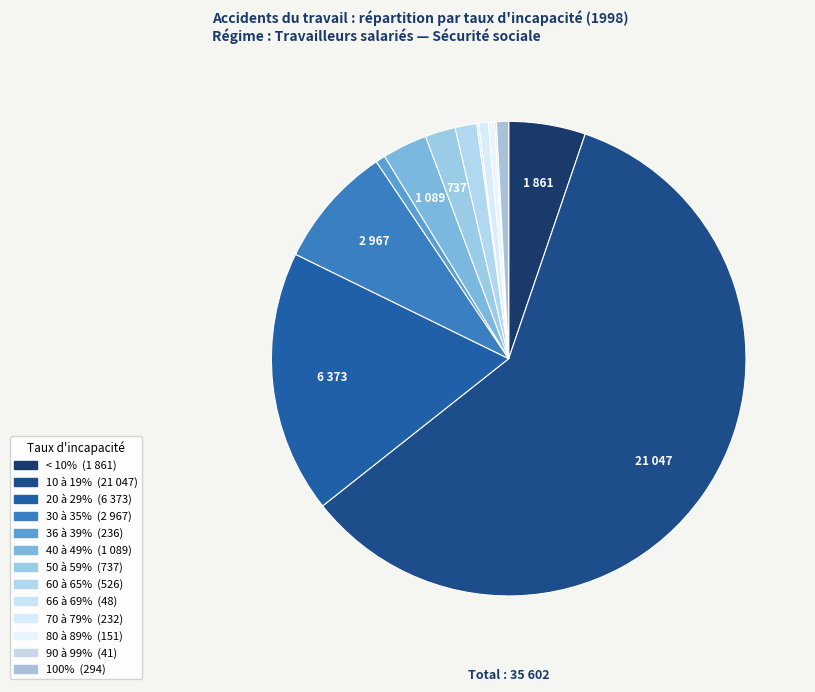

What is the total percentage of 50 à 59% and 36 à 39%?

2.7%